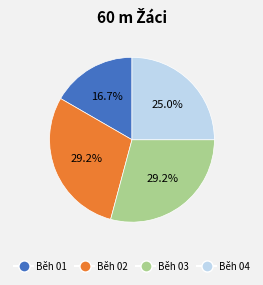

Which category has the smallest portion of the pie?

Běh 01